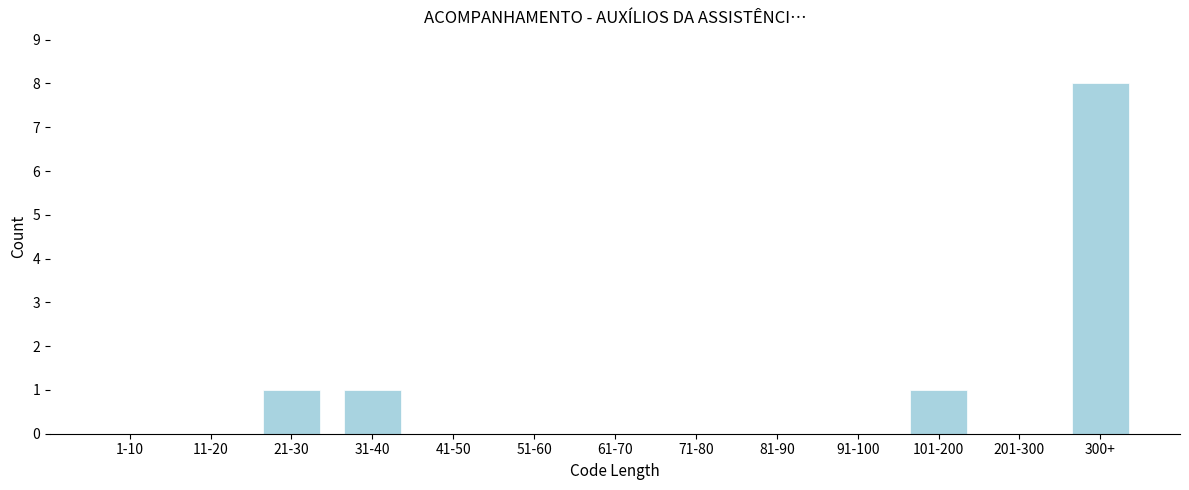

Reading left to right, extract all data points from this chart.

1-10=0	11-20=0	21-30=1	31-40=1	41-50=0	51-60=0	61-70=0	71-80=0	81-90=0	91-100=0	101-200=1	201-300=0	300+=8